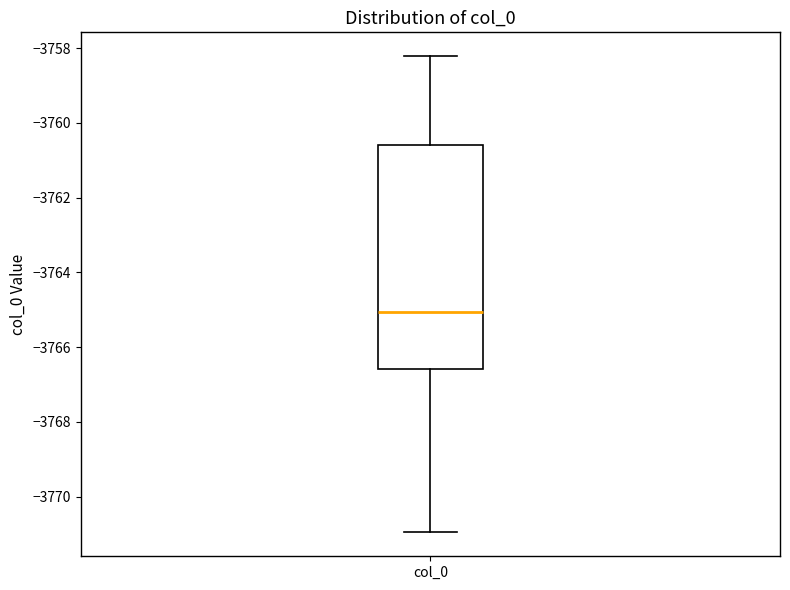

Where is the lower edge of the box for col_0 on the y-axis? The values are not printed on the chart, so give them approximately, as read against the axis.

-3766.6